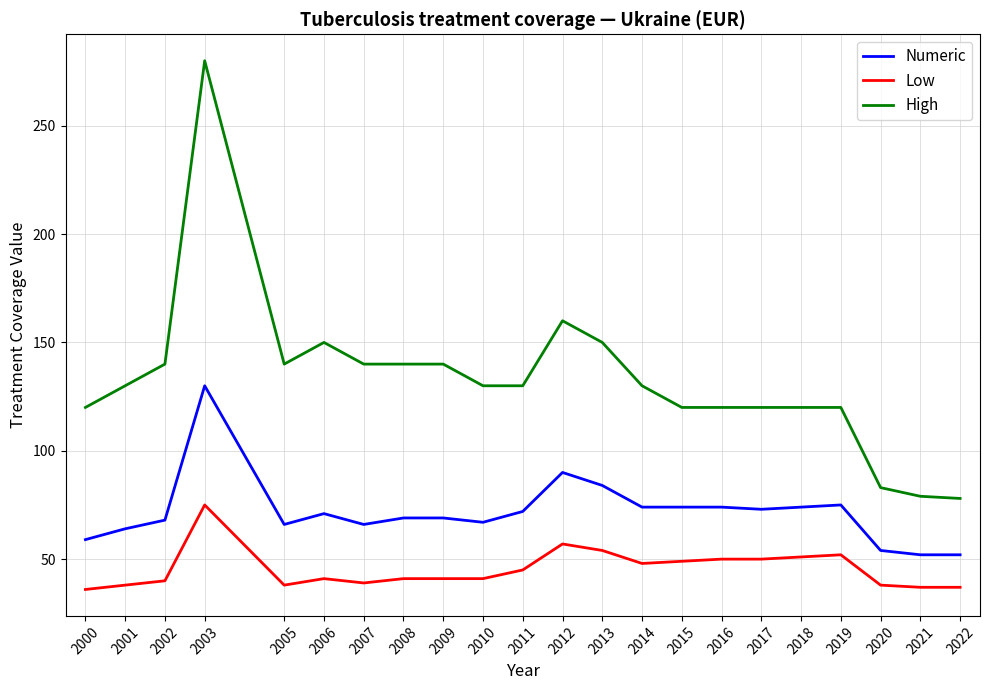

Where does the Numeric series first go above 71?

2003